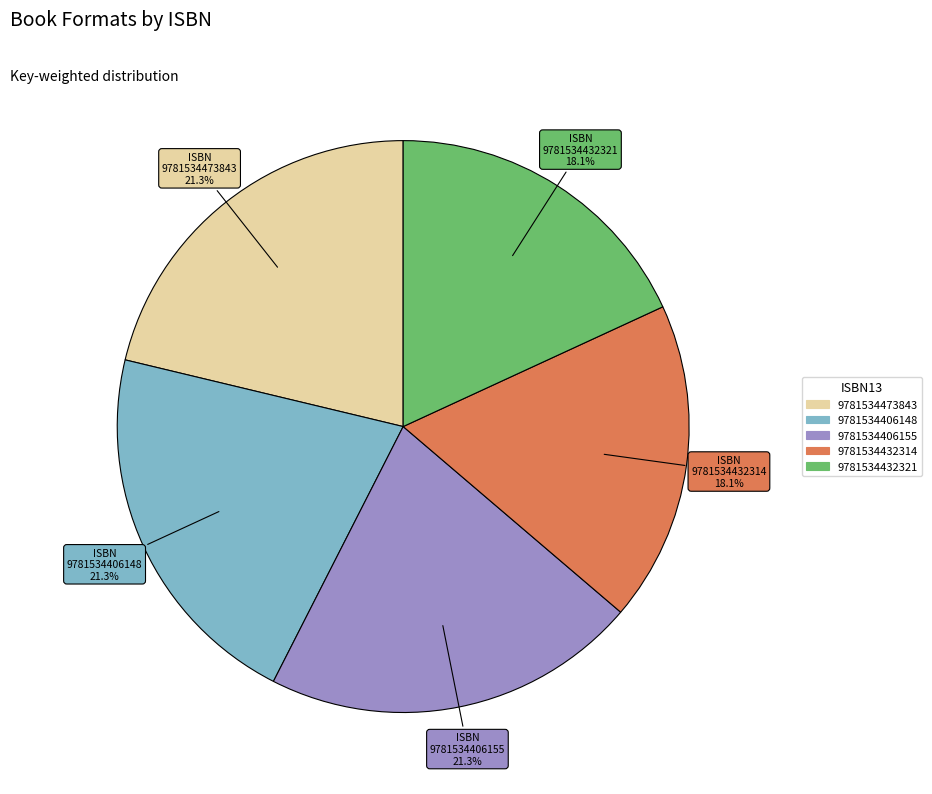

What is the ratio of the value at 9781534473843 to the value at 9781534432321?

1.2